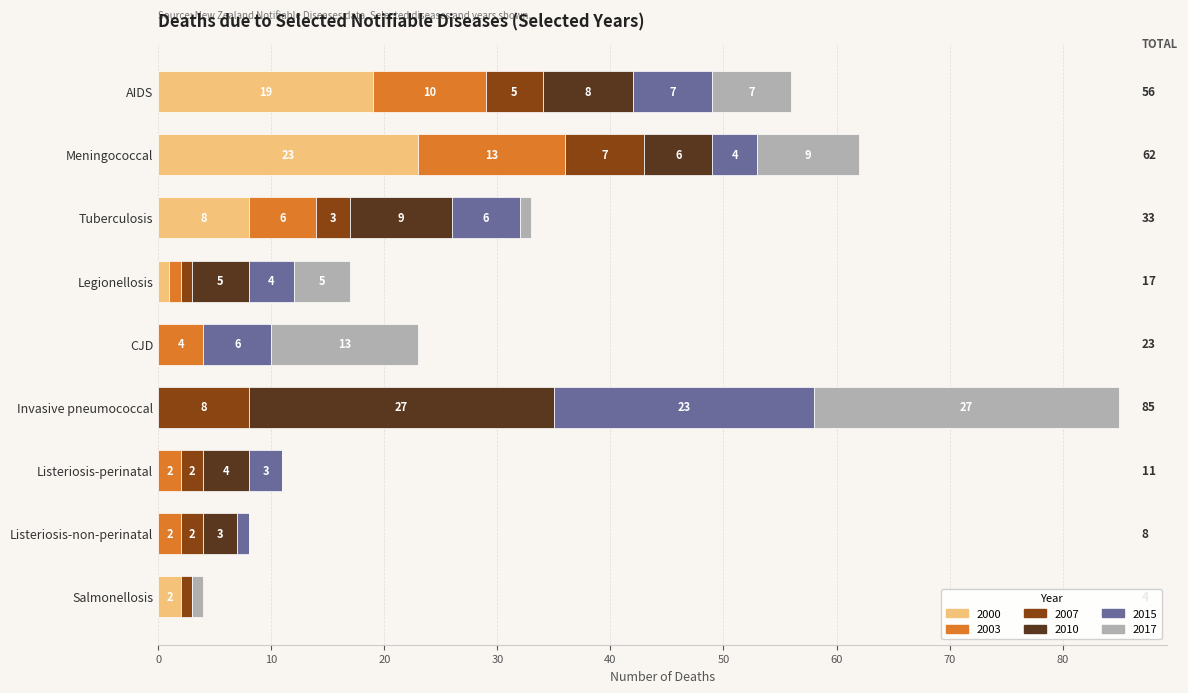

What is the sum of all 2000 values?

53